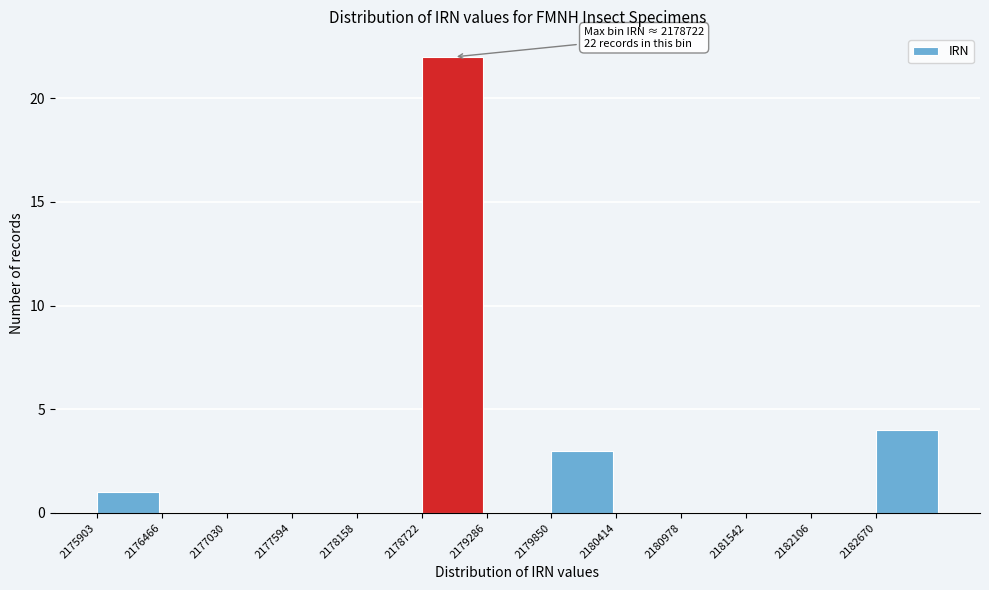

Which range on the x-axis has the tallest bar?

2178700 to 2179300